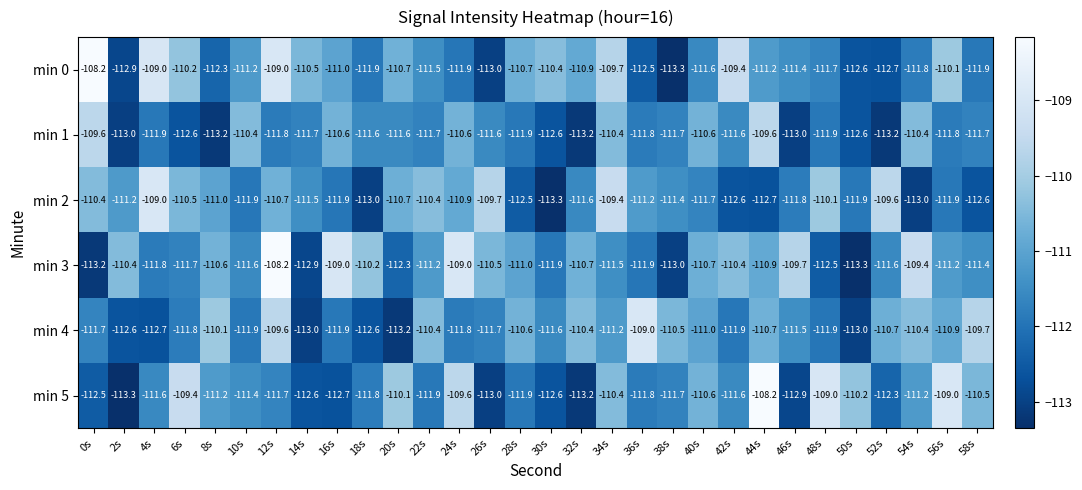

How many categories are shown in the chart?

30